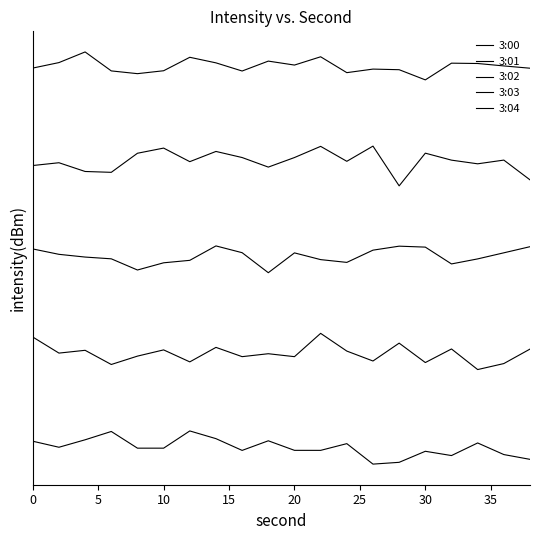

Is this an area chart (filled region under the line)?

No